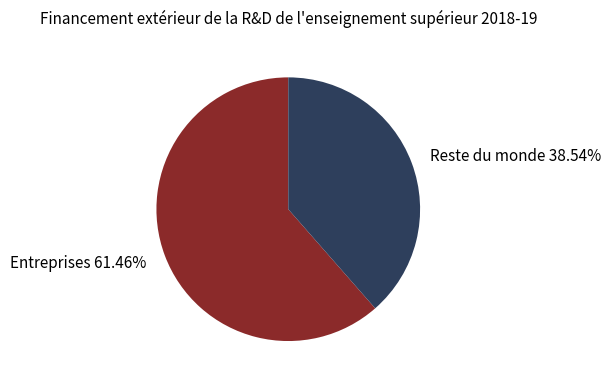

Is there a majority slice in this chart?

Yes